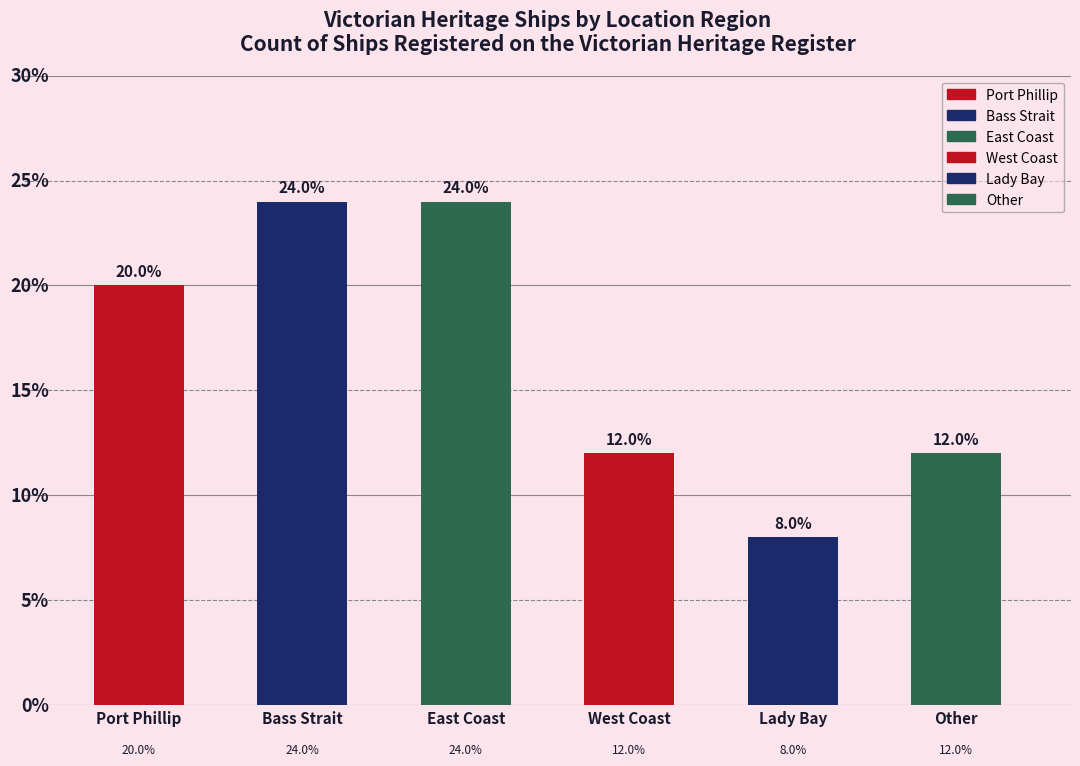

What is the label of the 4th bar from the left?

West Coast